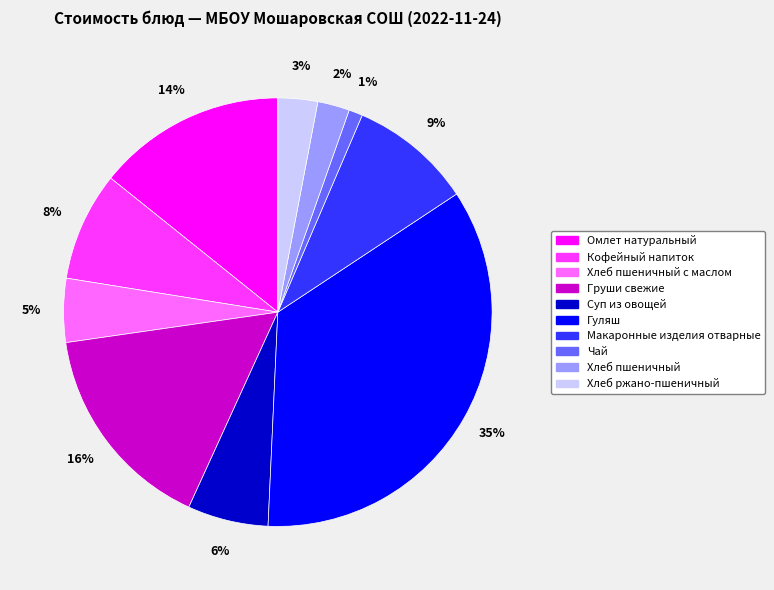

Does any single category account for the majority?

No